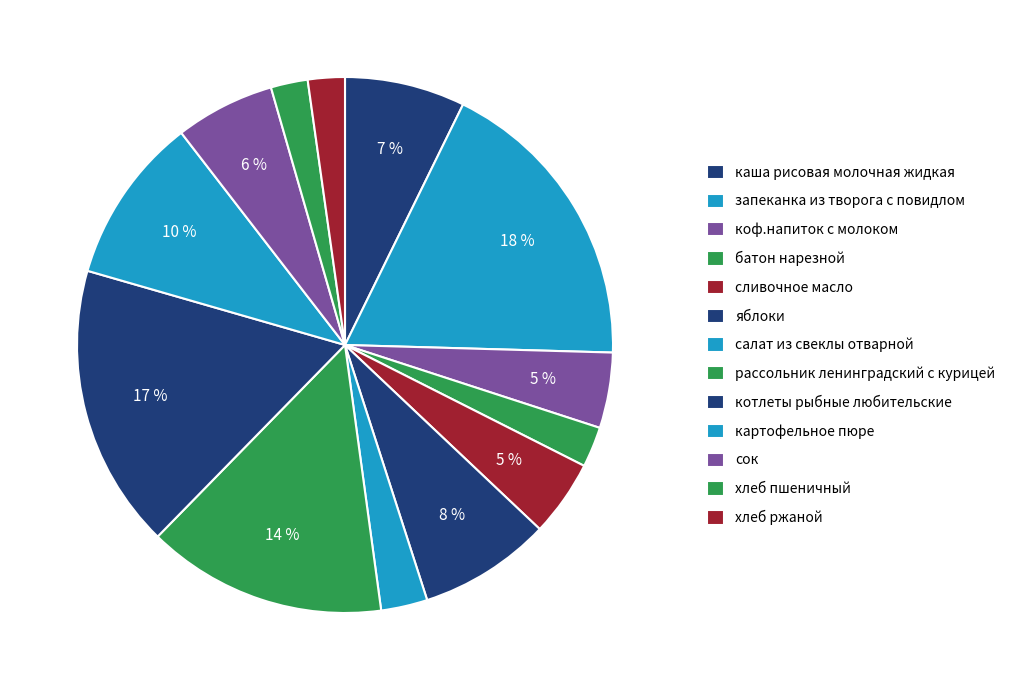

How many segments does this pie chart have?

13